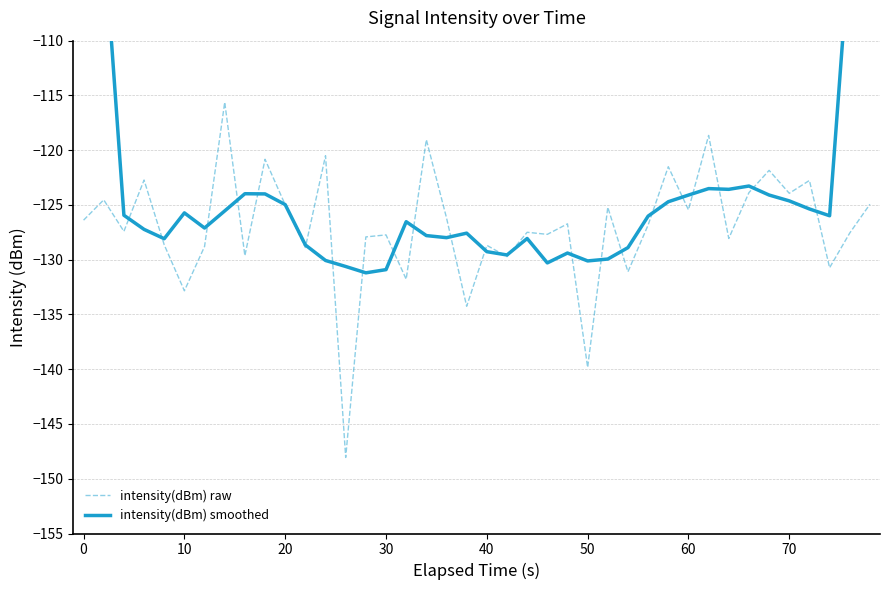

Reading left to right, extract all data points from this chart.

intensity(dBm) raw: -126.4	-124.5	-127.4	-122.7	-128.6	-132.8	-128.8	-115.6	-129.6	-120.8	-125.0	-128.9	-120.5	-148.1	-127.9	-127.7	-131.8	-119.0	-126.2	-134.3	-128.7	-129.7	-127.5	-127.7	-126.7	-139.8	-125.2	-131.1	-126.8	-121.5	-125.4	-118.7	-128.1	-123.9	-121.8	-123.9	-122.8	-130.7	-127.6	-124.9
intensity(dBm) smoothed: -75.7	-100.2	-125.9	-127.2	-128.1	-125.7	-127.1	-125.5	-124.0	-124.0	-125.0	-128.7	-130.1	-130.6	-131.2	-130.9	-126.5	-127.8	-128.0	-127.6	-129.3	-129.6	-128.1	-130.3	-129.4	-130.1	-129.9	-128.9	-126.0	-124.7	-124.1	-123.5	-123.6	-123.3	-124.1	-124.6	-125.4	-126.0	-101.2	-76.6